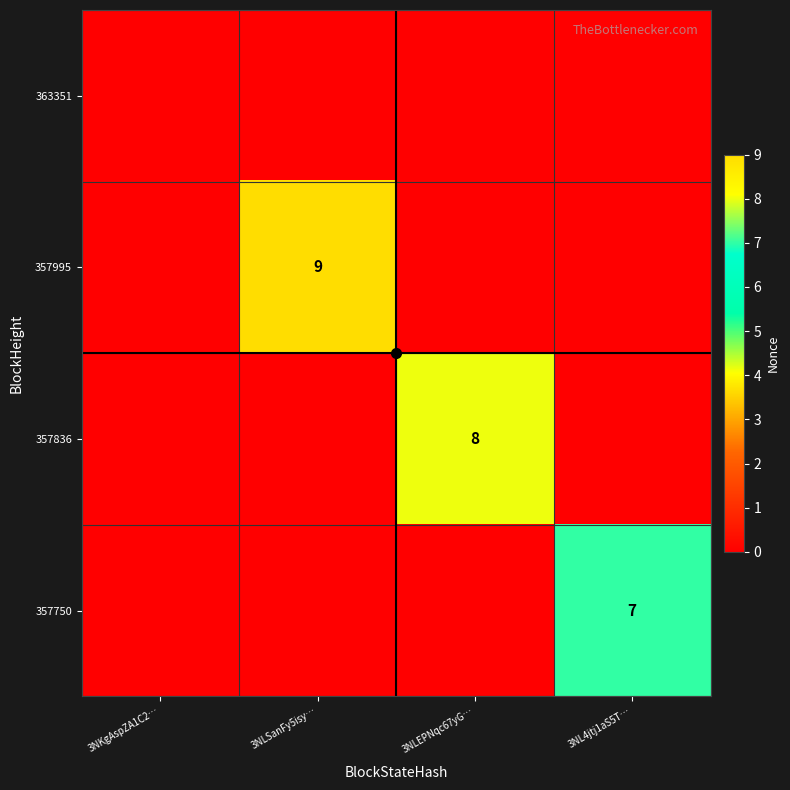

Is it true that 357995 equals 5 at 3NL4jtj1aS5T…?

False